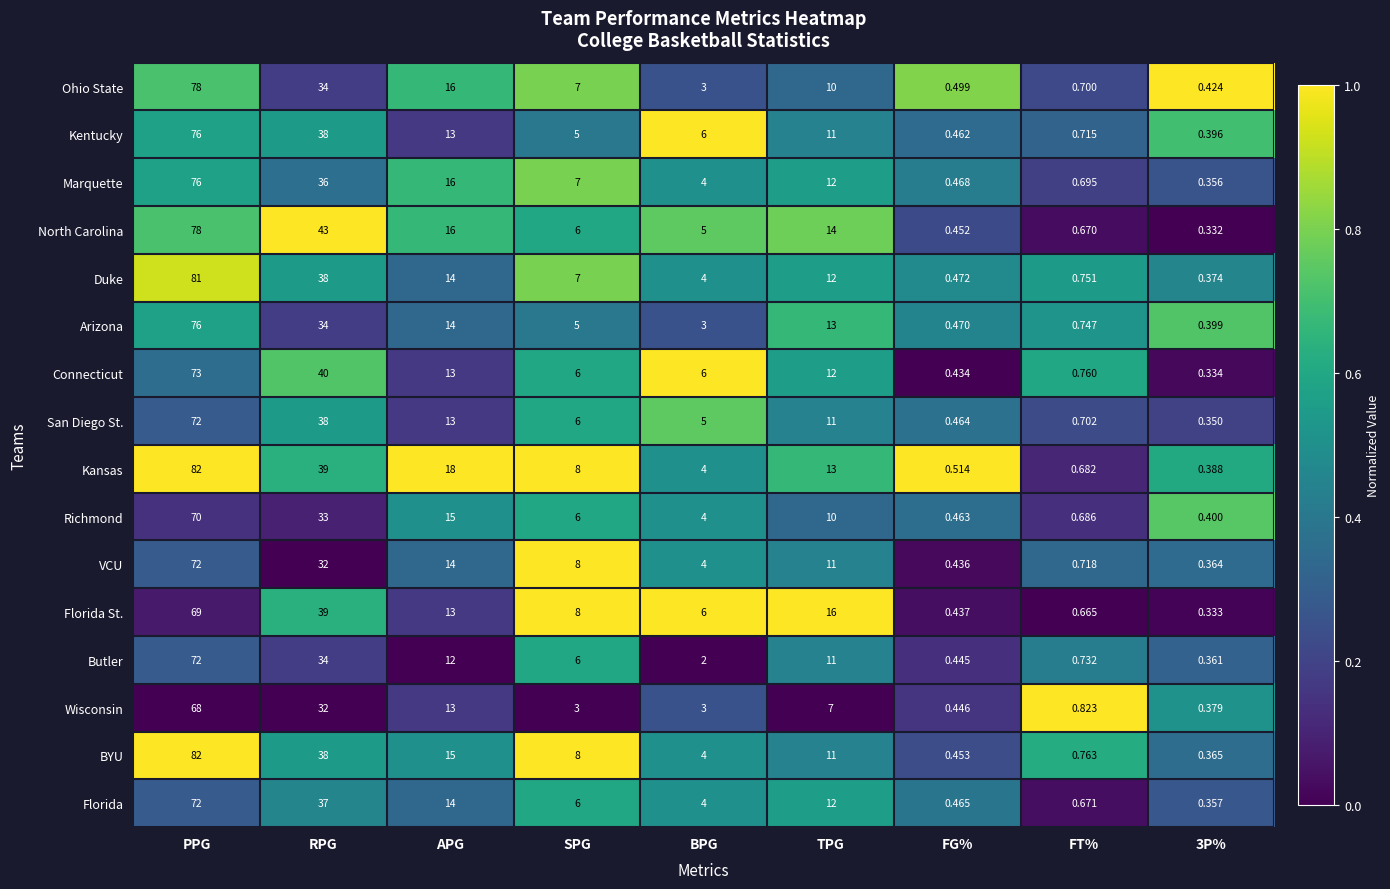

Where does the North Carolina series first go above 6?

PPG